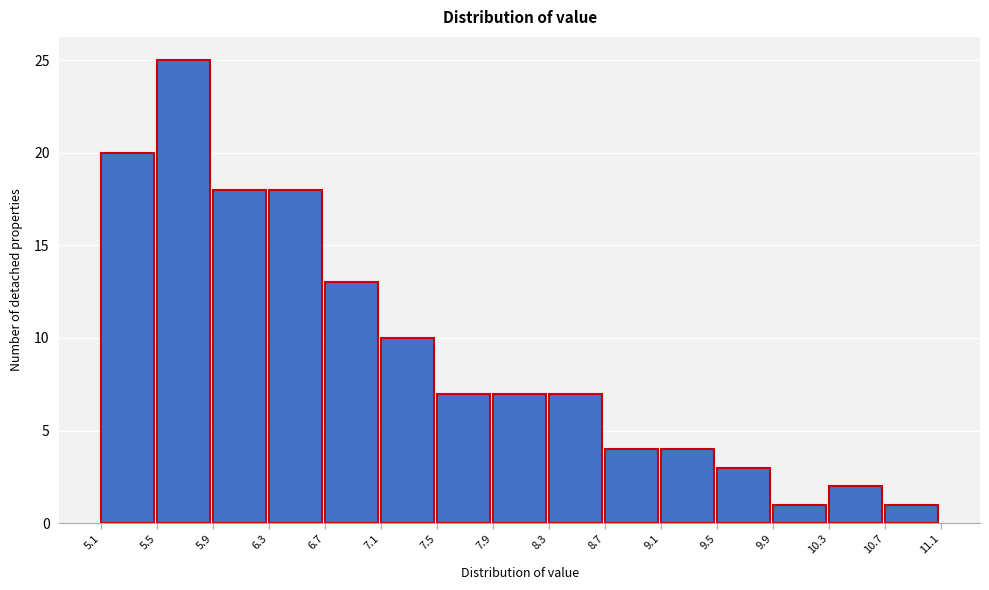

How tall is the bar that spans 8.3 to 8.7 on the x-axis? The values are not printed on the chart, so give them approximately, as read against the axis.

7